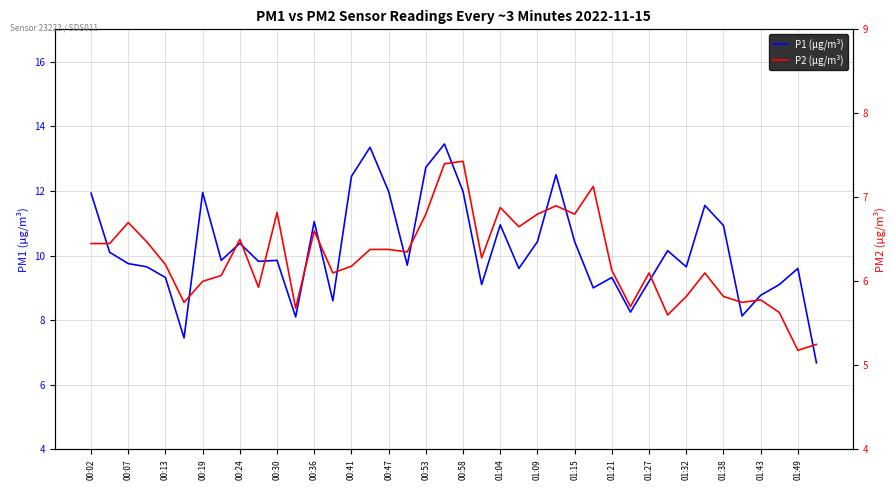

What is the minimum value for P2?

5.2